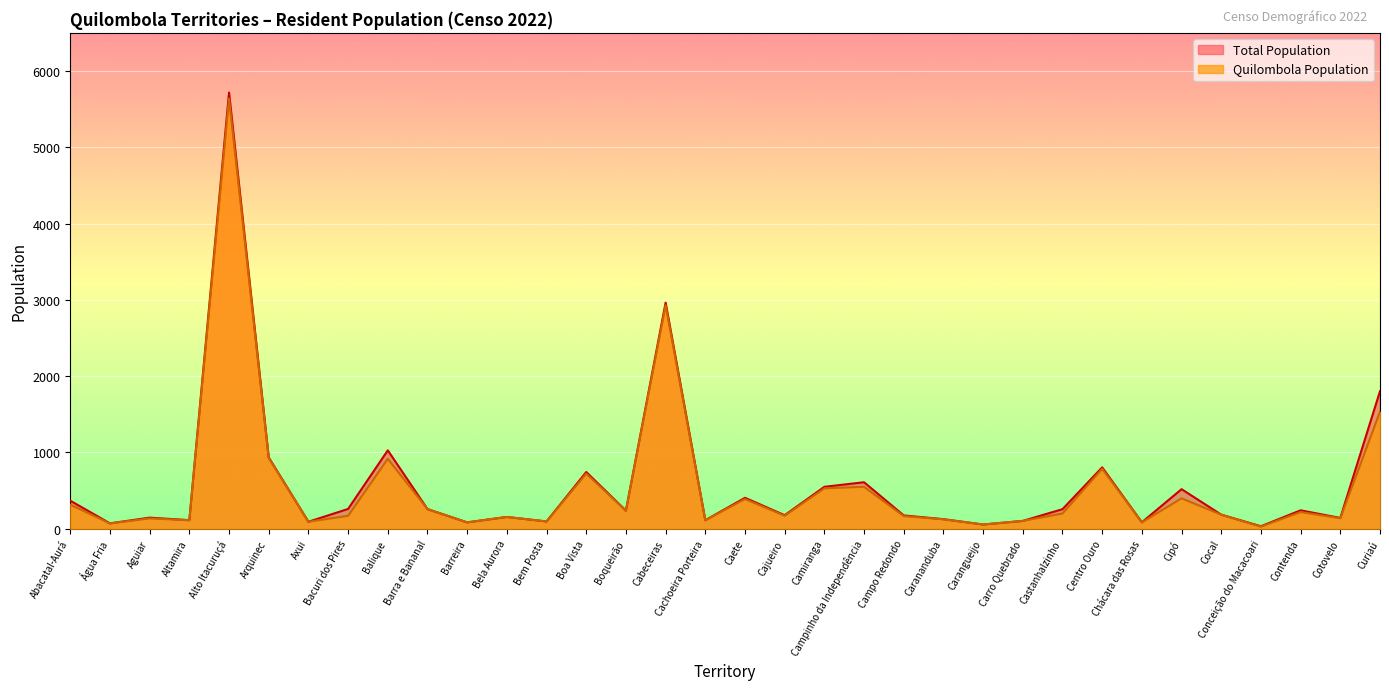

What is the greatest value displayed?

5718